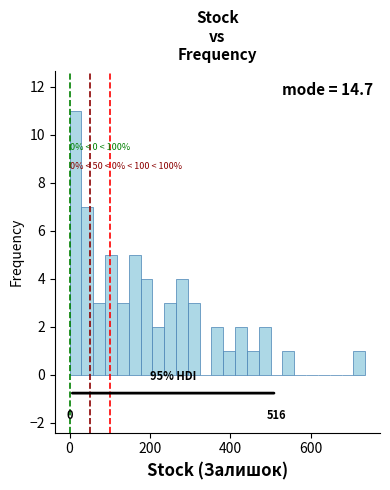

Read against the x-axis, roughly where is the centre of the tallest bar?

20